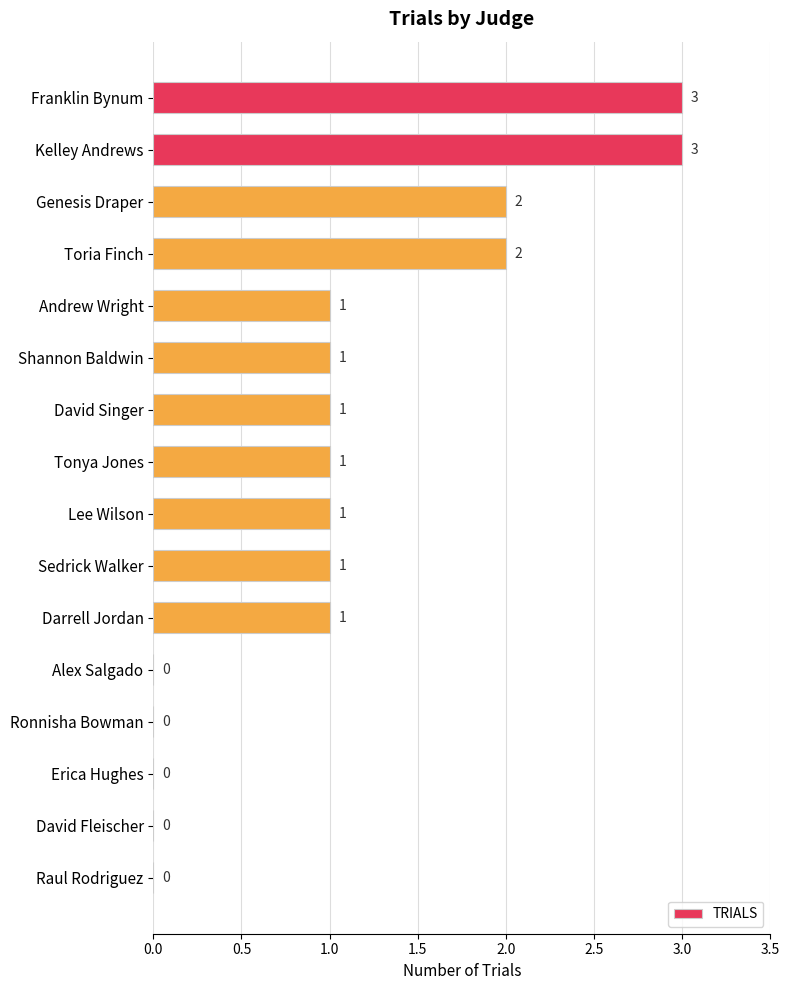

Which has a higher value, David Fleischer or Andrew Wright?

Andrew Wright